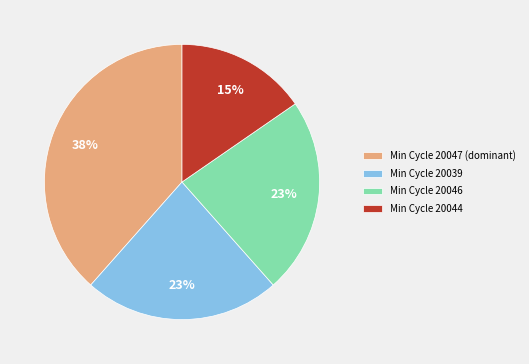

Which category has the smallest portion of the pie?

Min Cycle 20044